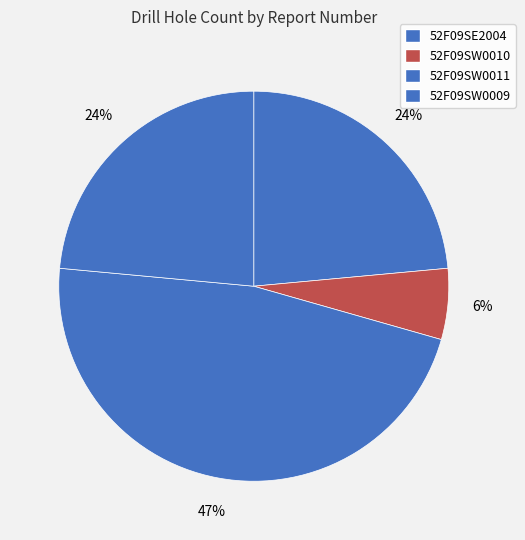

Which category has the biggest portion of the pie?

52F09SW0011